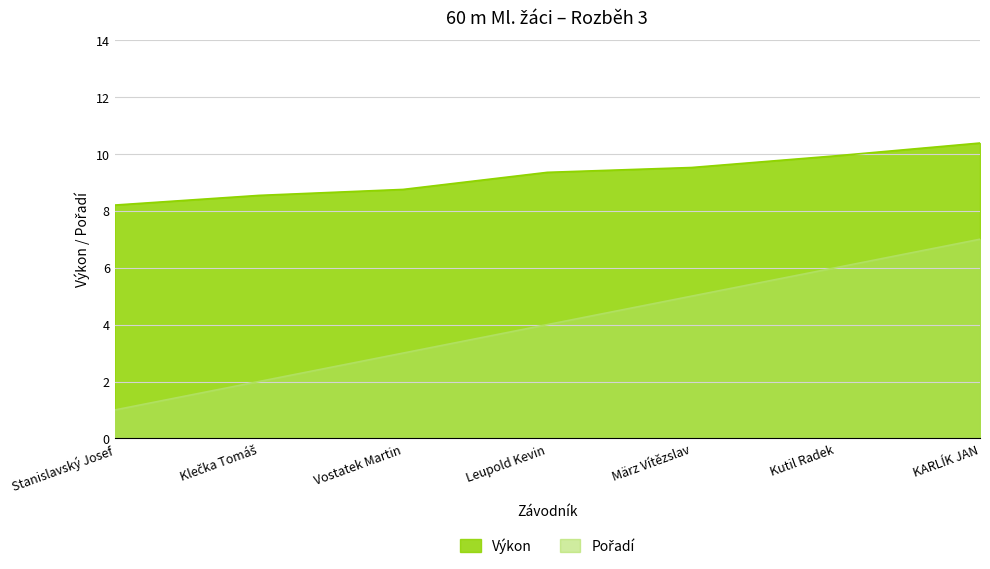

Reading left to right, what are all the values shown in this chart?

Výkon: 8.2	8.5	8.8	9.3	9.5	9.9	10.4
Pořadí: 1.0	2.0	3.0	4.0	5.0	6.0	7.0